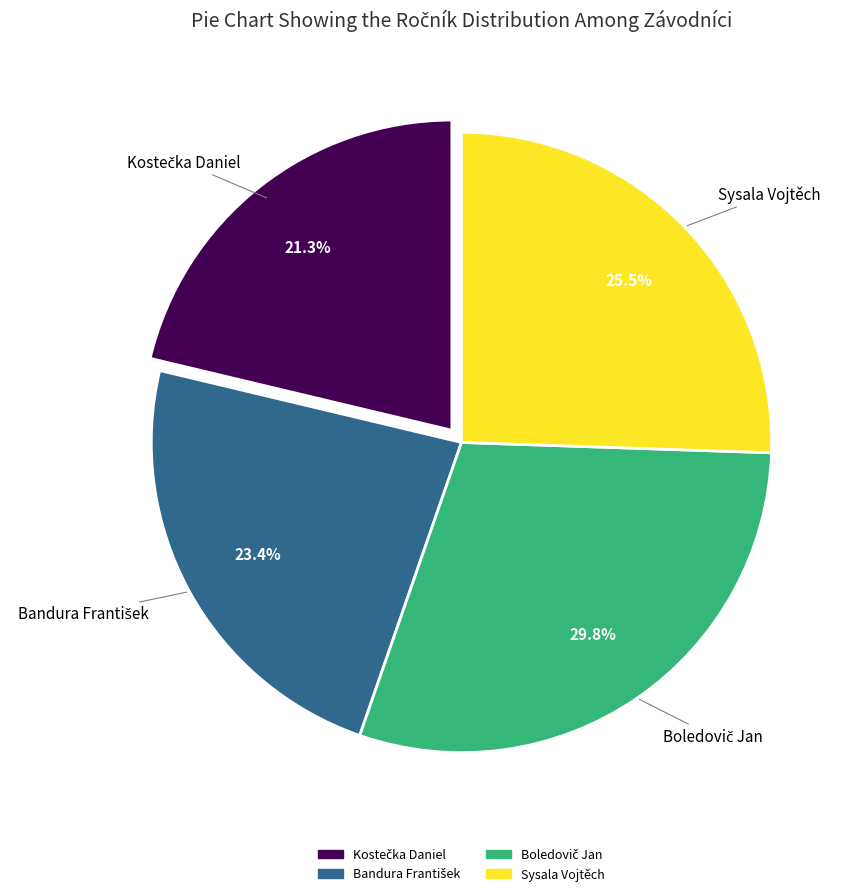

Is there a majority slice in this chart?

No